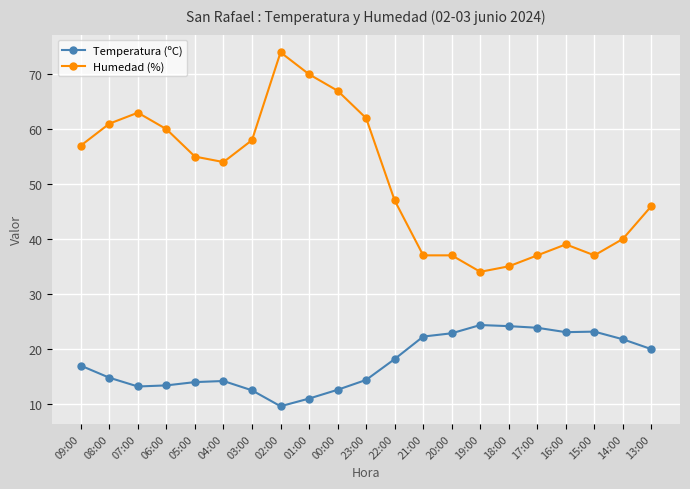

The value of Humedad (%) at 03:00 is 21.1. True or false?

False